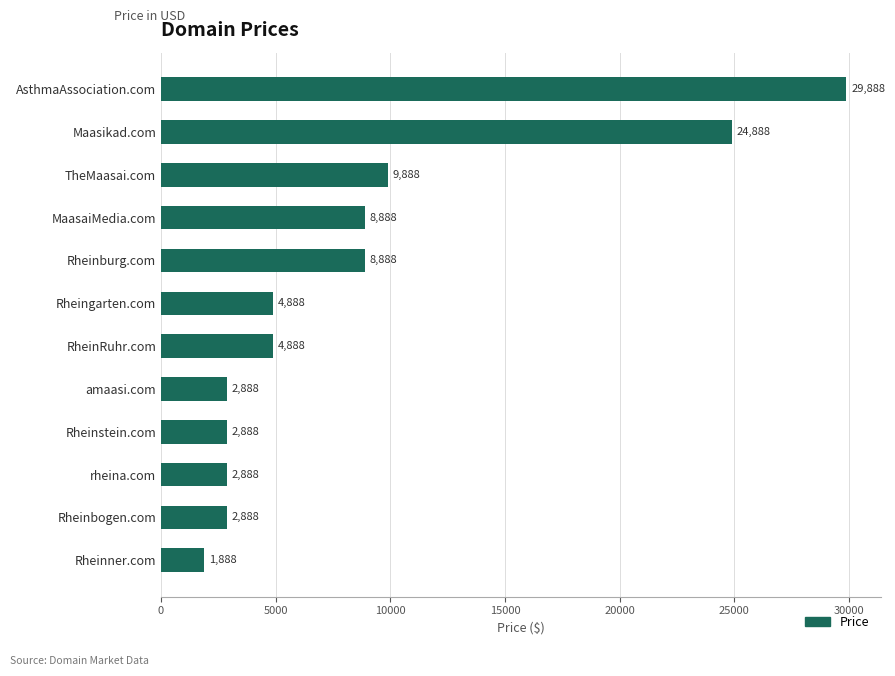

True or false: the data shows 8888 at Rheinburg.com.

True